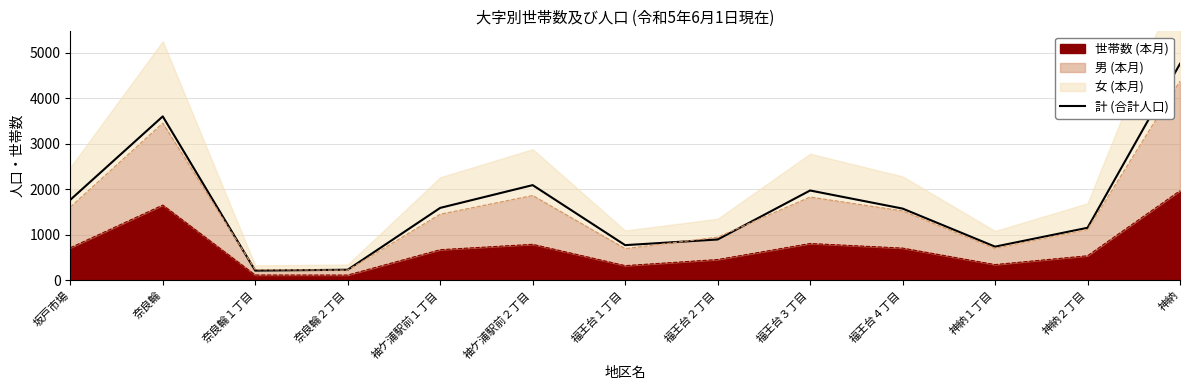

What is the ratio of the value at 奈良輪２丁目 to the value at 福王台１丁目?

0.3